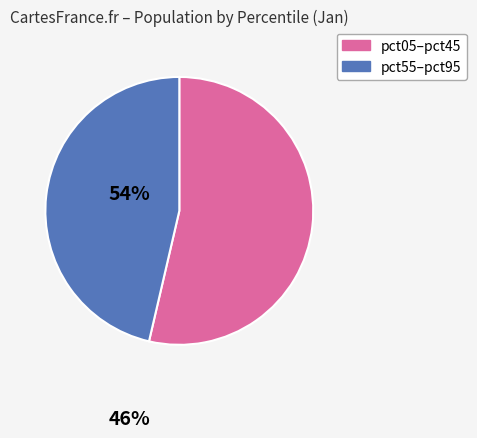

Is there any slice that represents more than half of the pie?

Yes